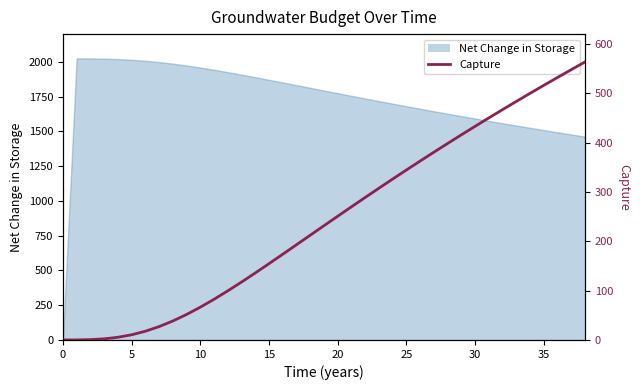

What is the sum of all values?

9462.5